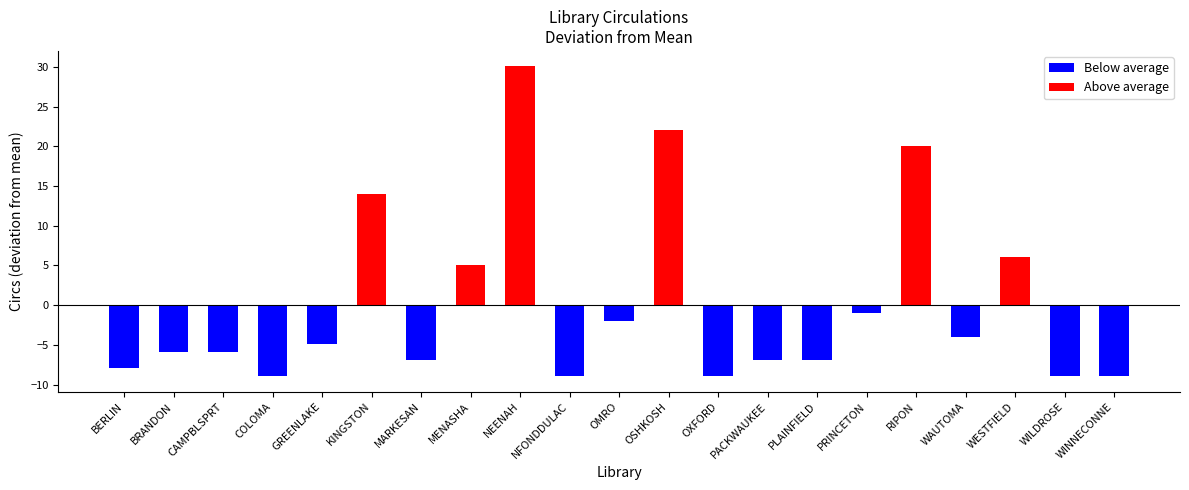

What is the label of the 6th bar from the left?

KINGSTON